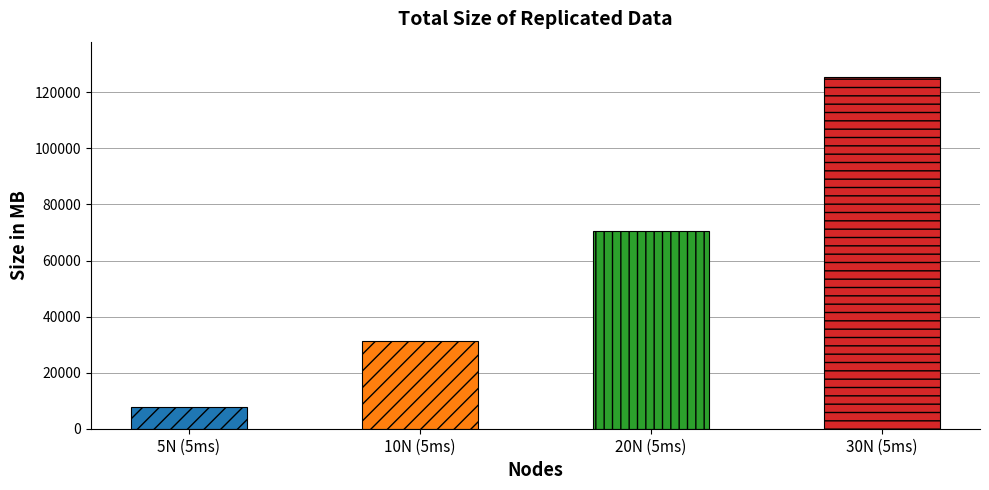

Reading right to left, what are all the values shown in this chart?

VS_200=125522	VS_150=70574	VS_100=31417	VS_50=7845